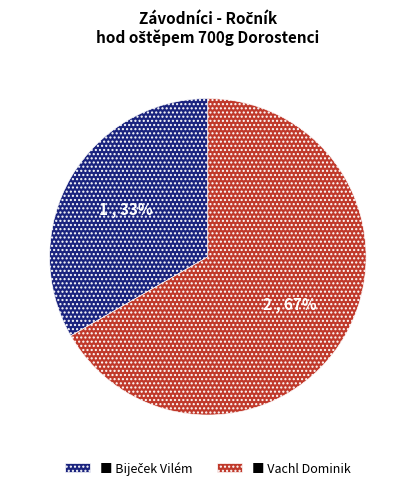

Which category has the biggest portion of the pie?

■ Vachl Dominik